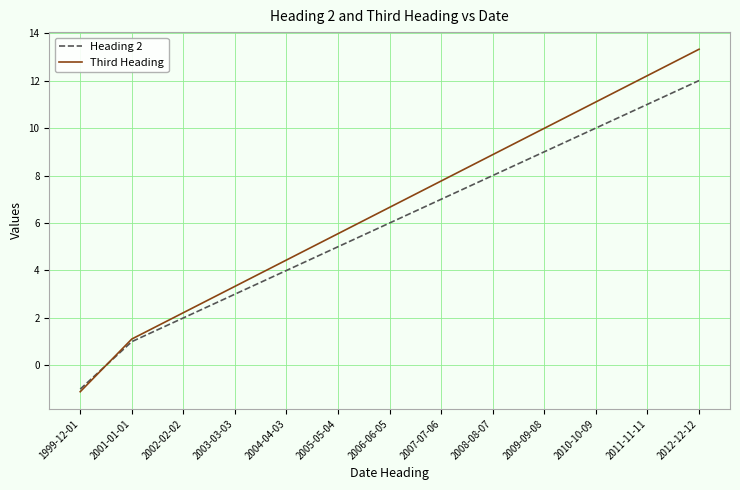

How many positive values does the Heading 2 series have?

12